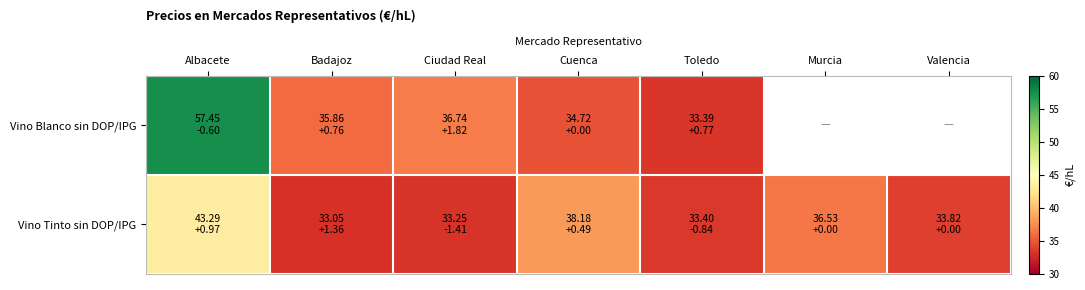

At which label does Vino Blanco sin DOP/IPG reach its peak?

Albacete